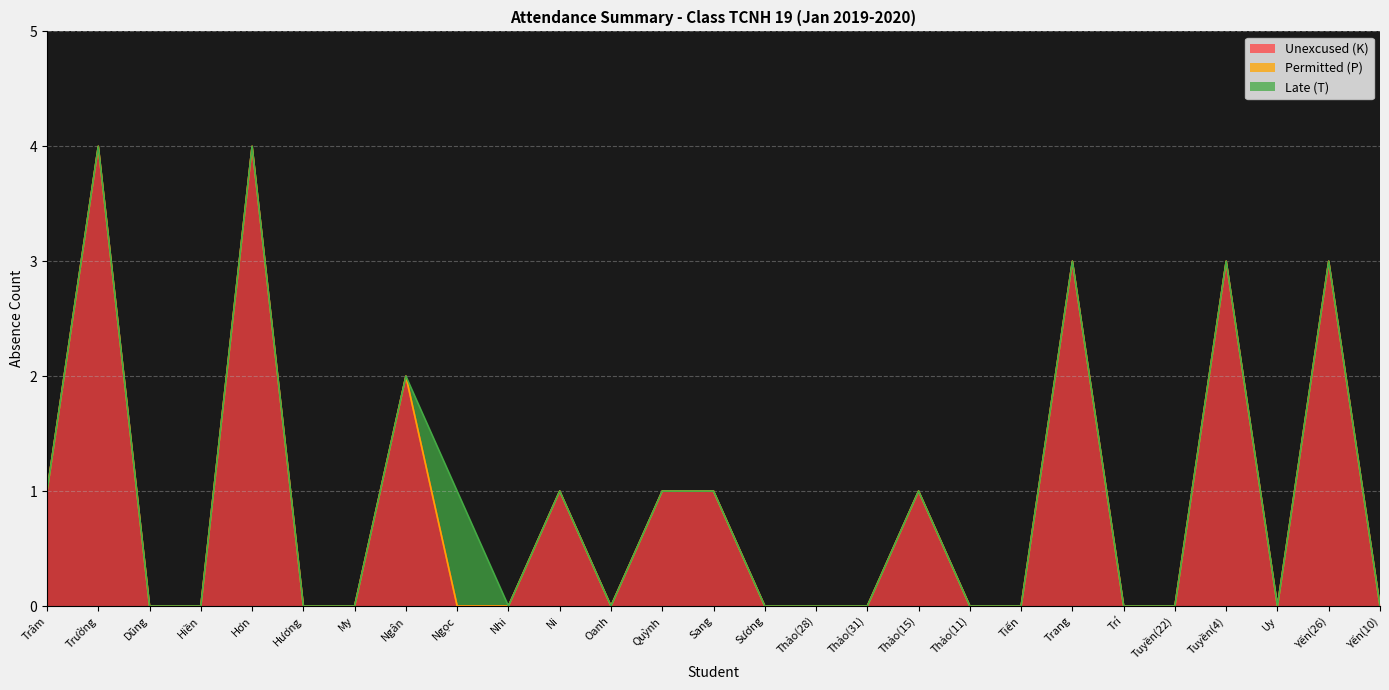

What is the highest value of the Unexcused (K) series?

4